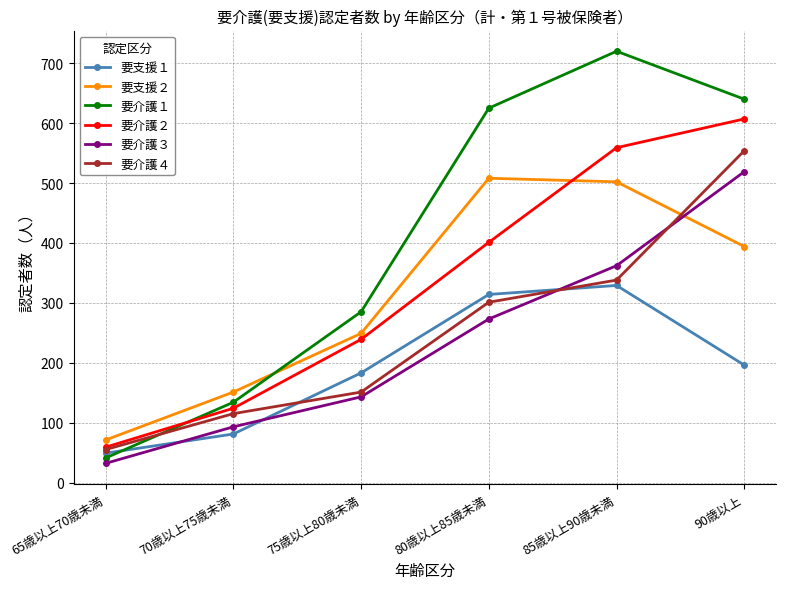

List the series in order of their peak value, lowest first.

要支援１, 要支援２, 要介護３, 要介護４, 要介護２, 要介護１